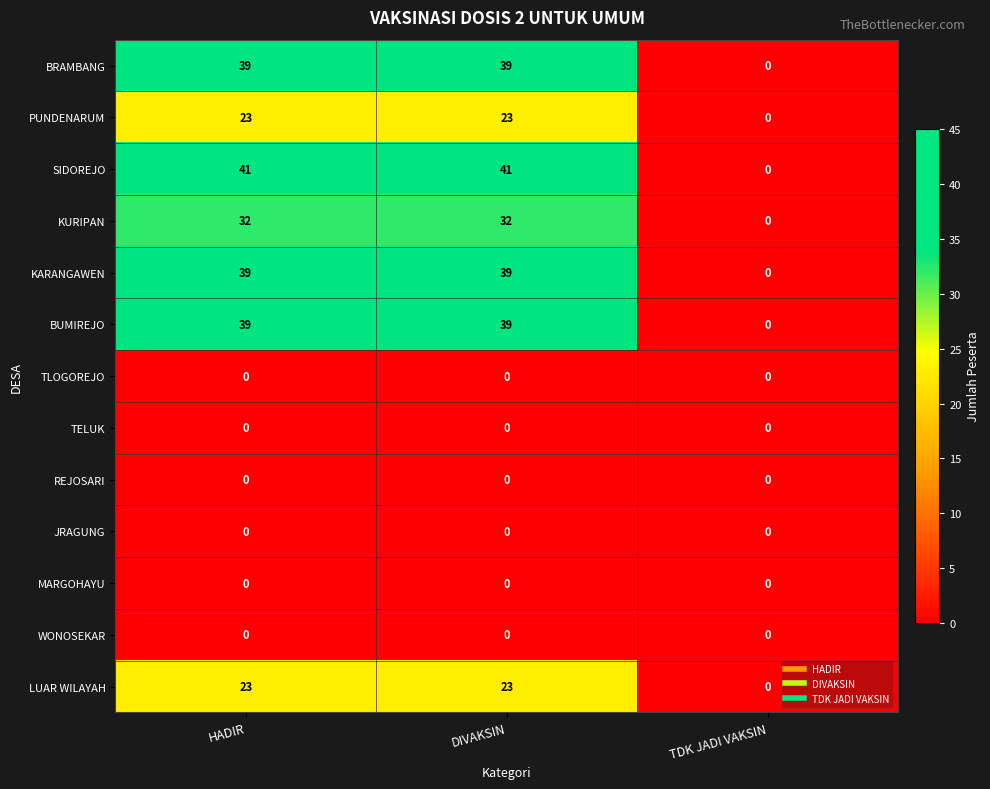

At how many categories does at least one series exceed 8?

2